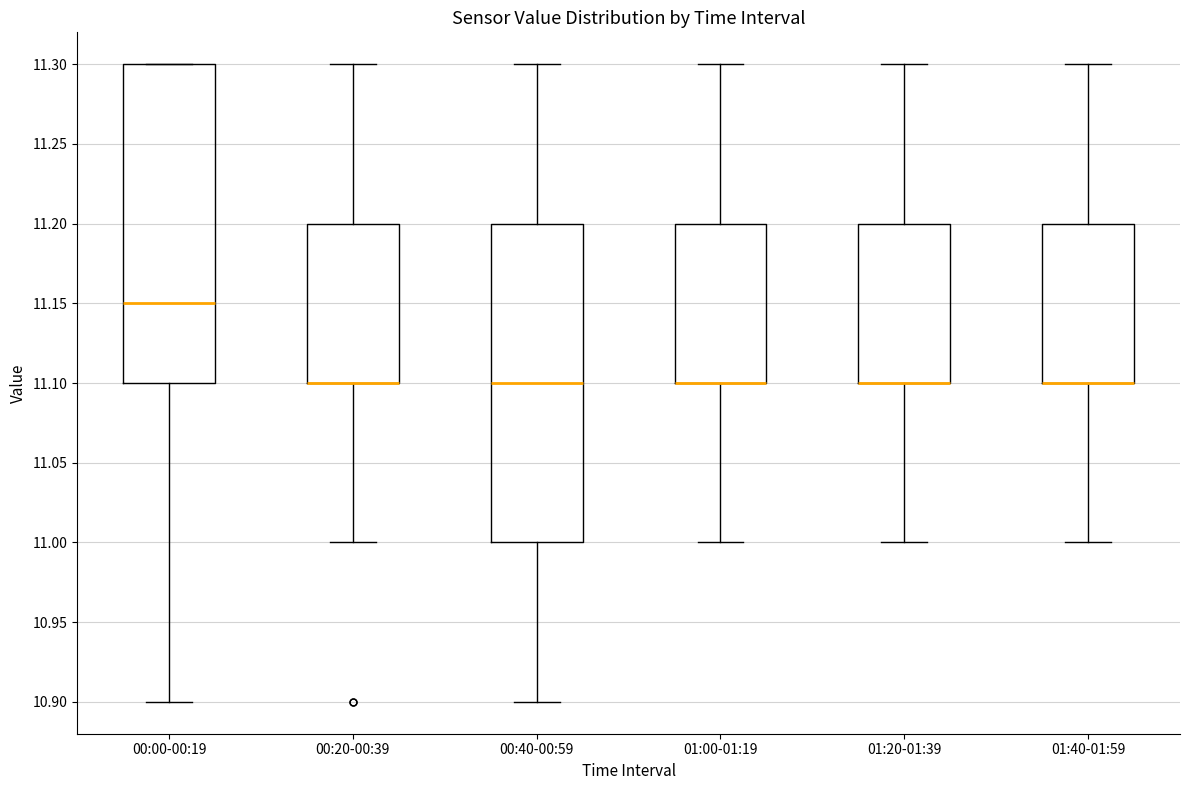

Where is the upper edge of the box for 00:40-00:59 on the y-axis? The values are not printed on the chart, so give them approximately, as read against the axis.

11.20